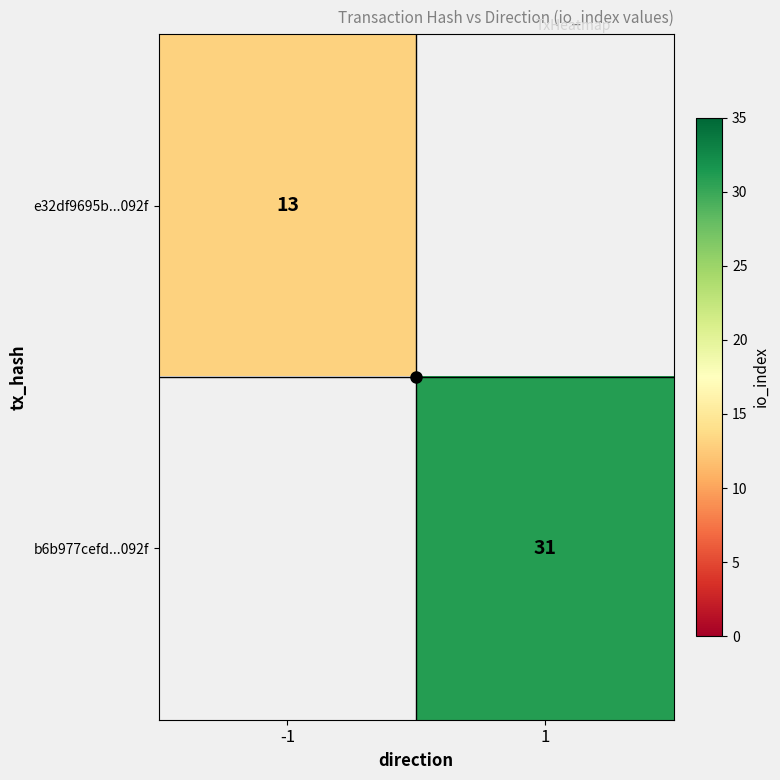

Rank the series by their average value, from lowest to highest.

e32df9695b...092f, b6b977cefd...092f